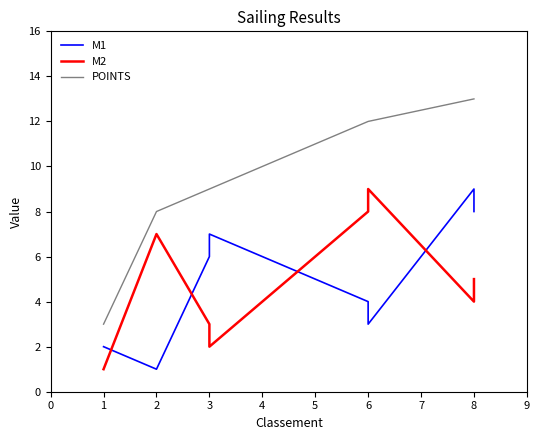

True or false: POINTS has a value of 18 at 8.

False